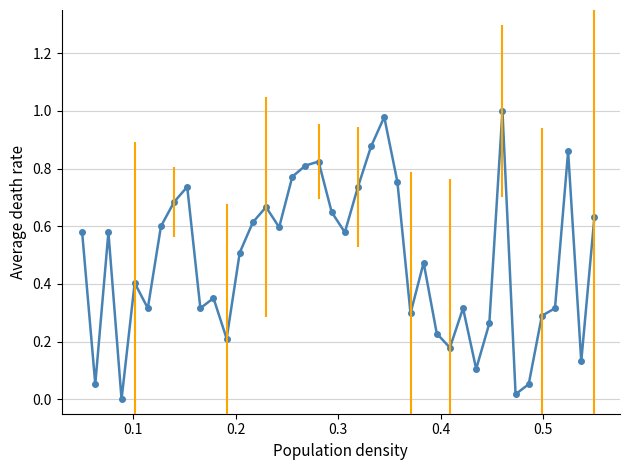

True or false: there are more than 0 points higher than both neighbors.

True